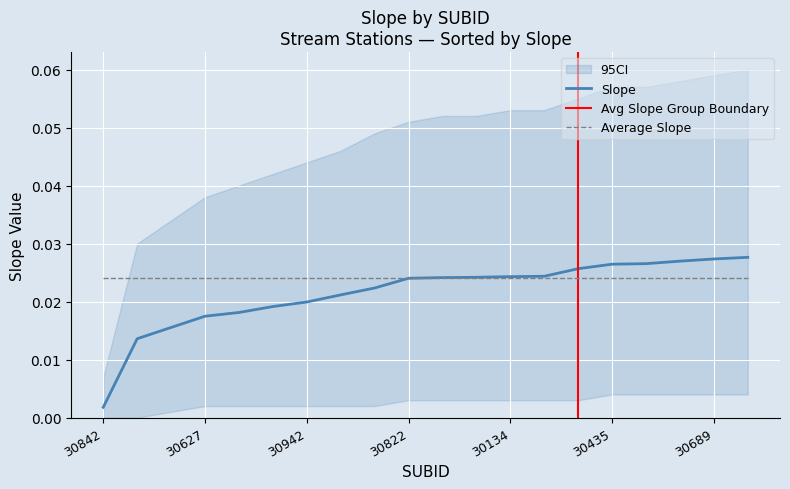

At which label is Slope closest to 0?

30842